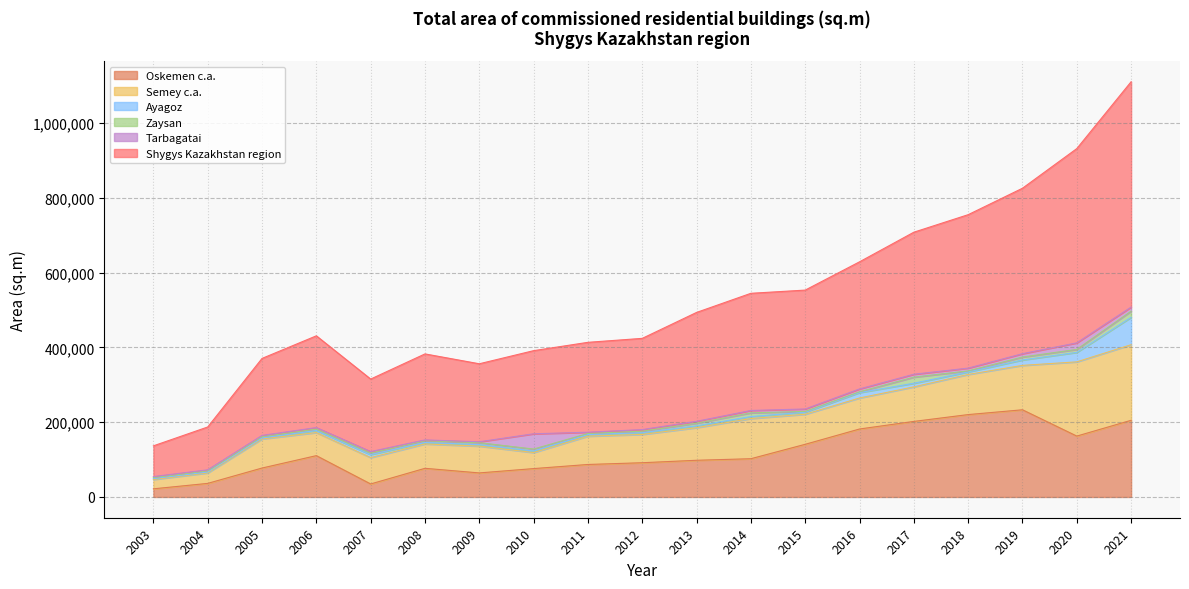

Which category has the highest value in the Tarbagatai series?

2010